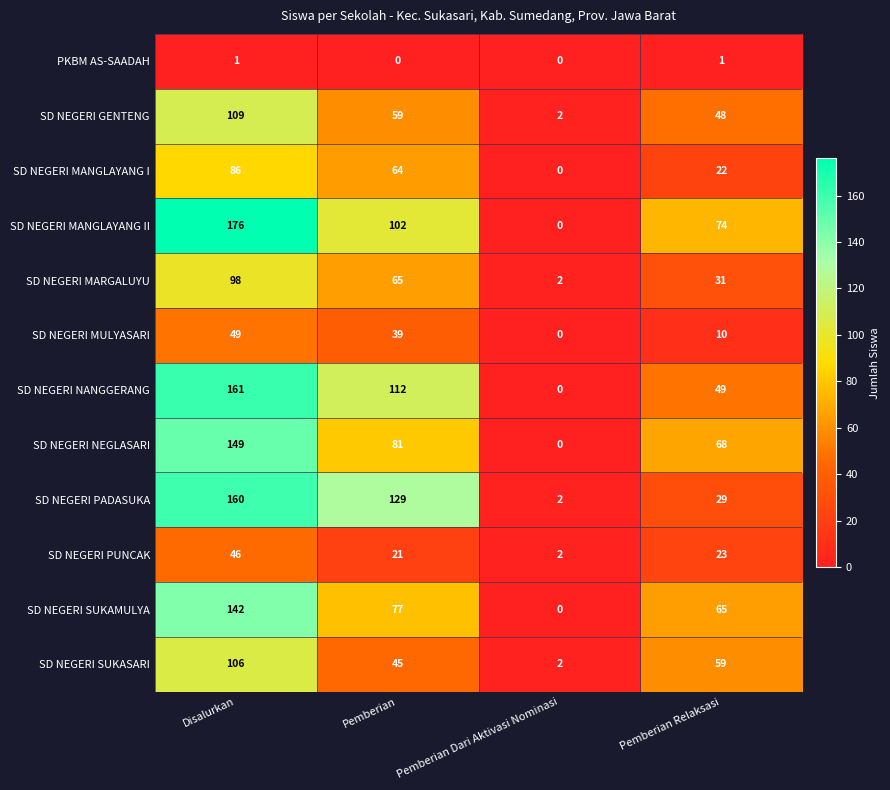

What is the maximum value for SD NEGERI GENTENG?

109